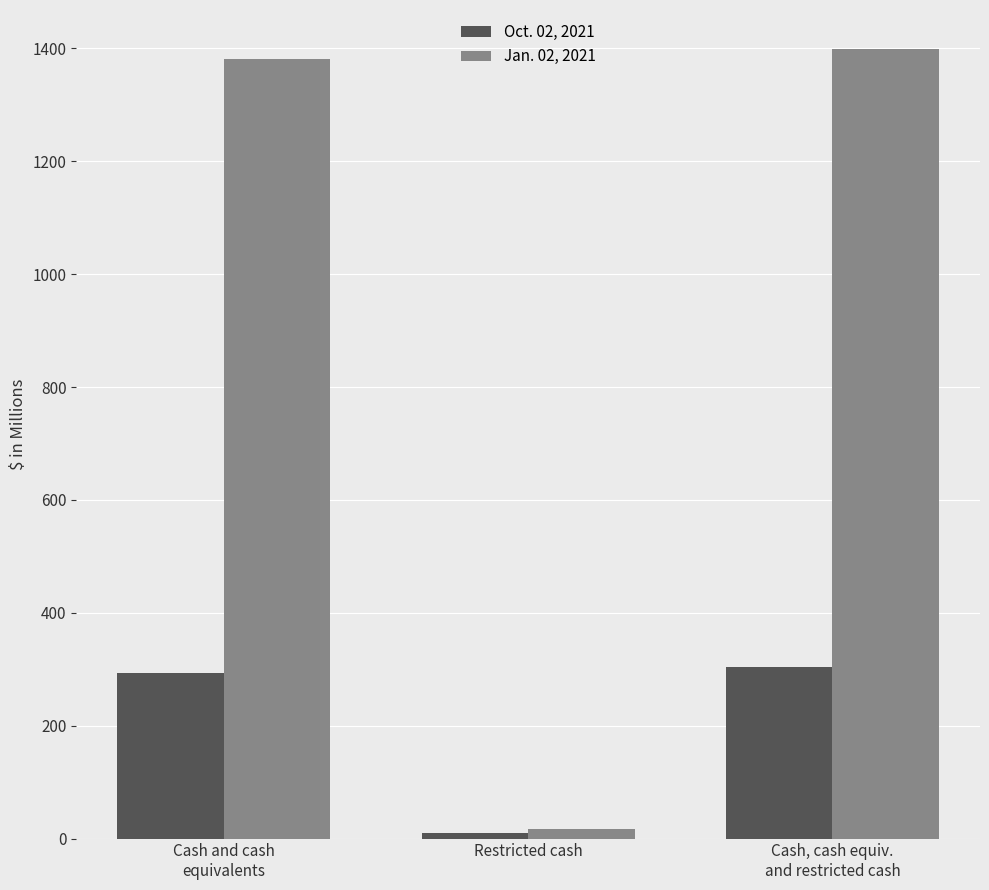

What position from the right is Cash, cash equiv.
and restricted cash?

1